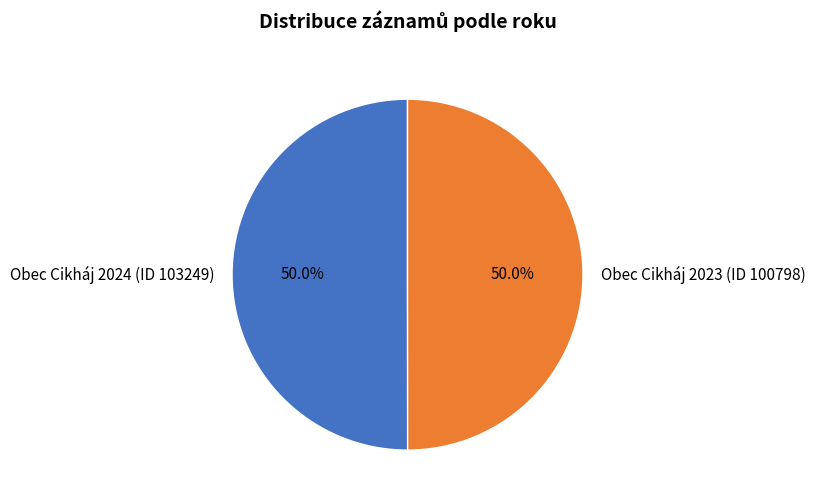

How many segments does this pie chart have?

2